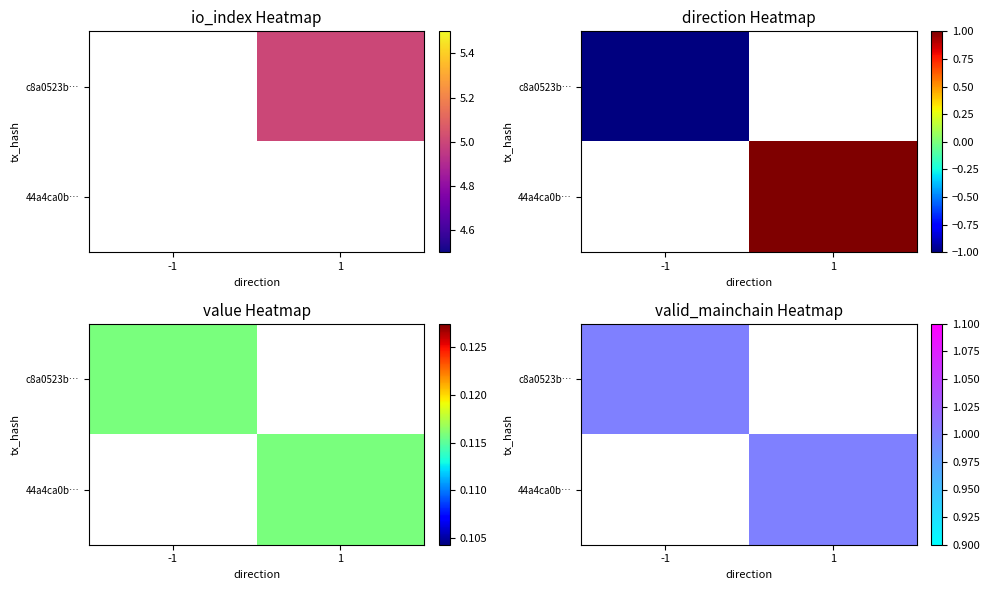

What is the difference between the highest and lowest values at -1?

1